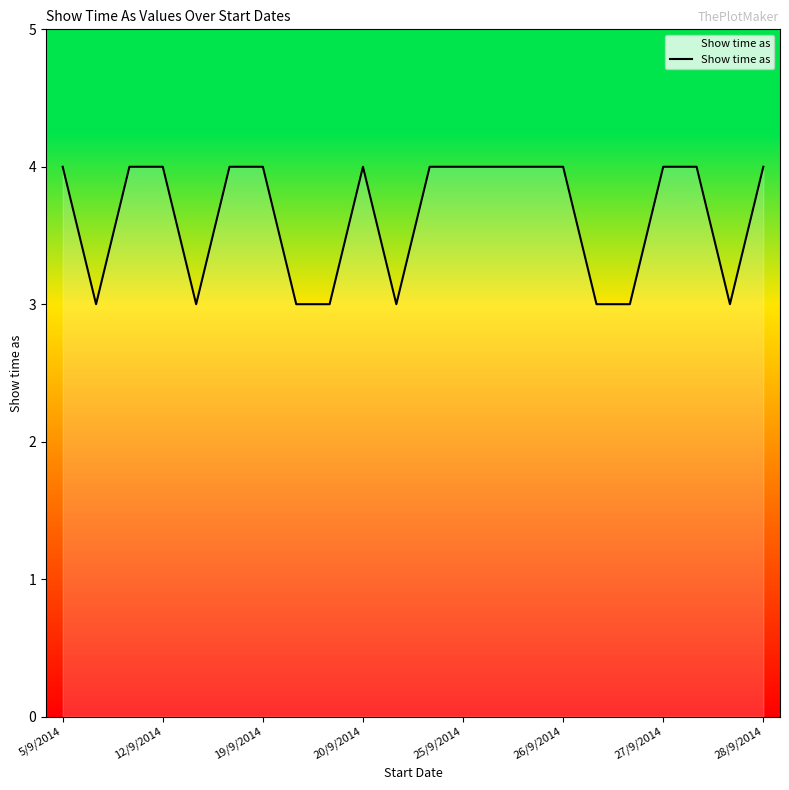

What is the smallest value displayed?

3